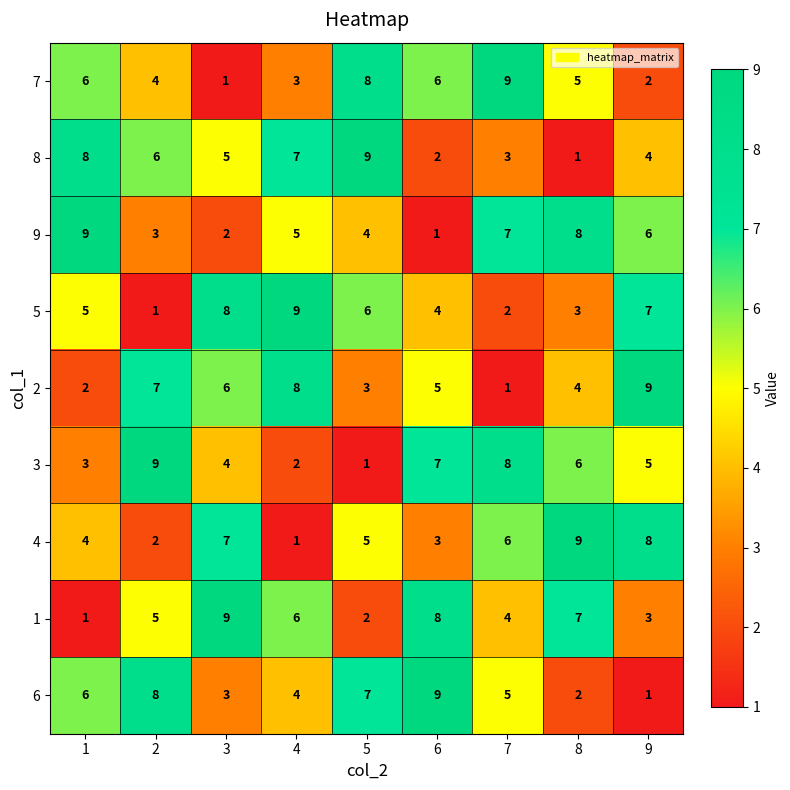

What is the smallest value displayed?

1